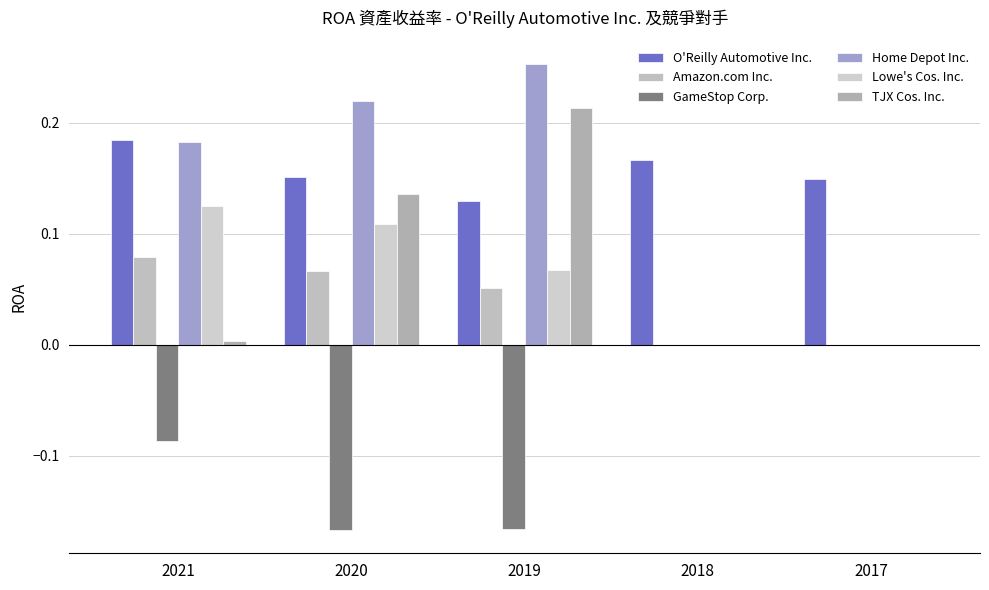

What is the value of the GameStop Corp. bar at the 2nd from the left?

-0.2